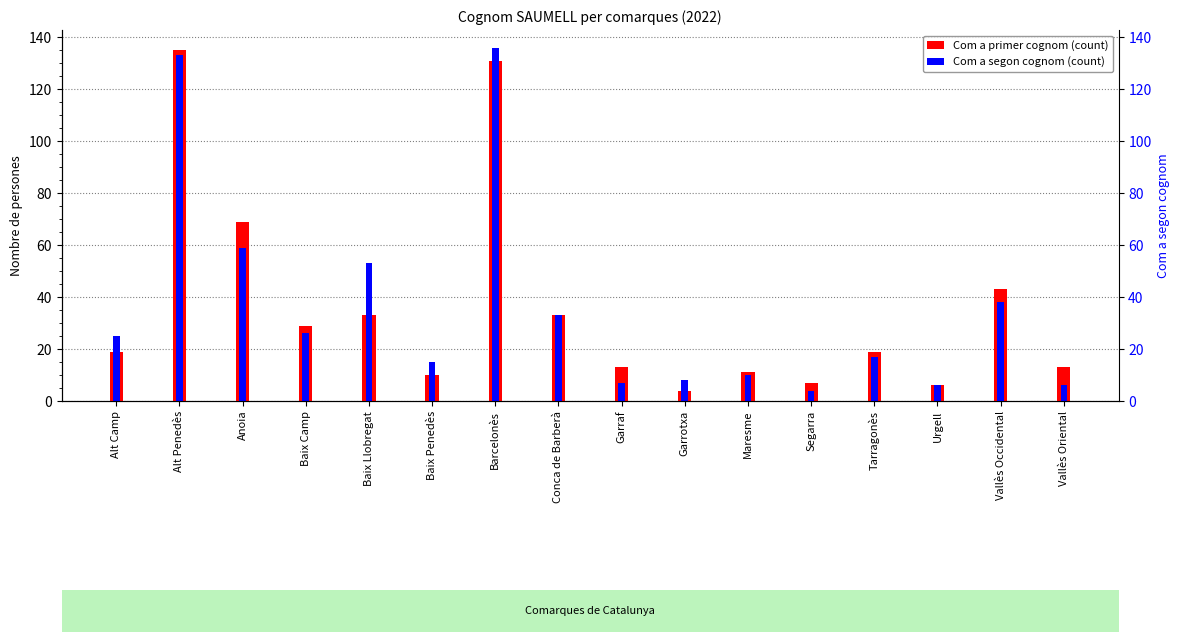

What is the sum of all Com a primer cognom (count) values?

575